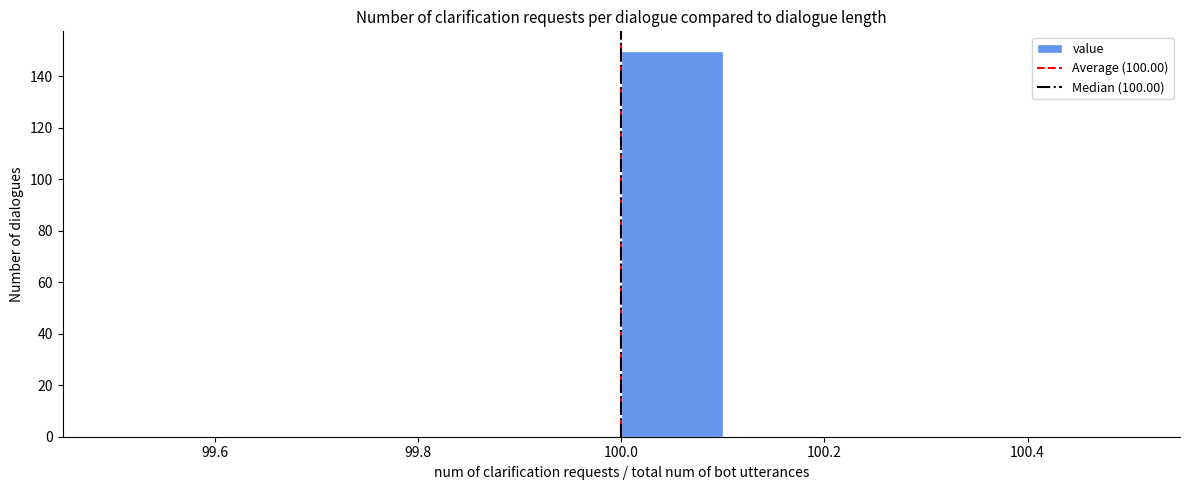

Which range on the x-axis has the tallest bar?

100.0 to 100.1